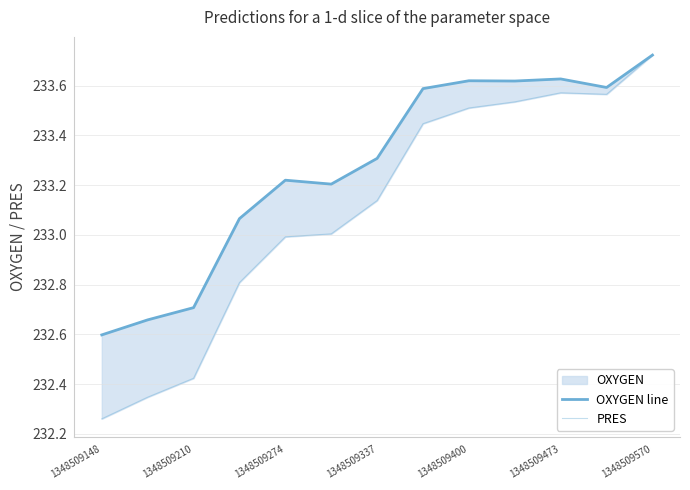

What is the difference between the maximum and minimum values in the OXYGEN line series?

1.1